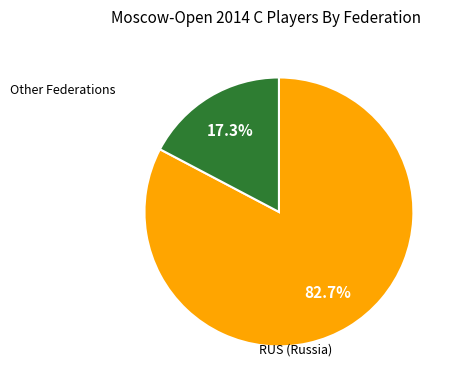

Do Other and RUS together represent more than half of the pie?

Yes